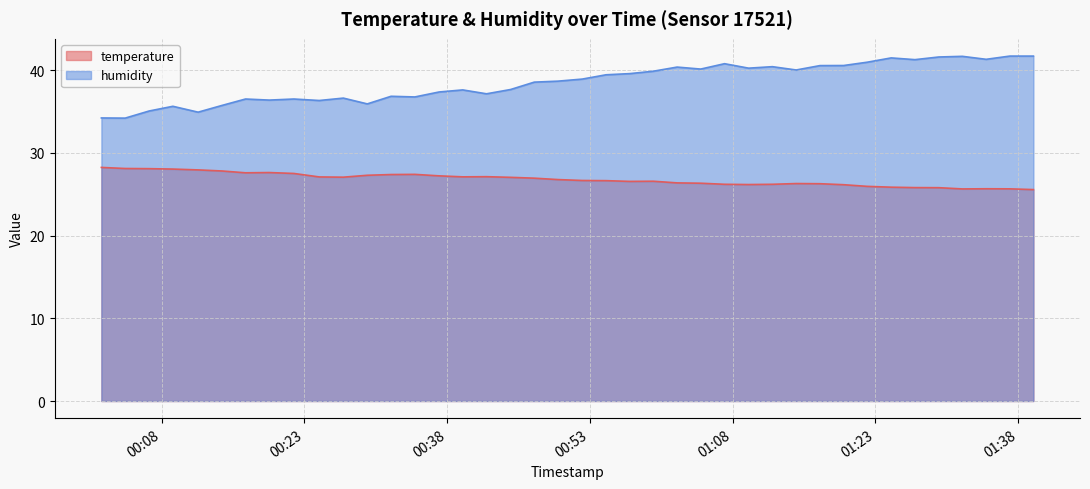

What is the sum of all temperature values?

1071.7